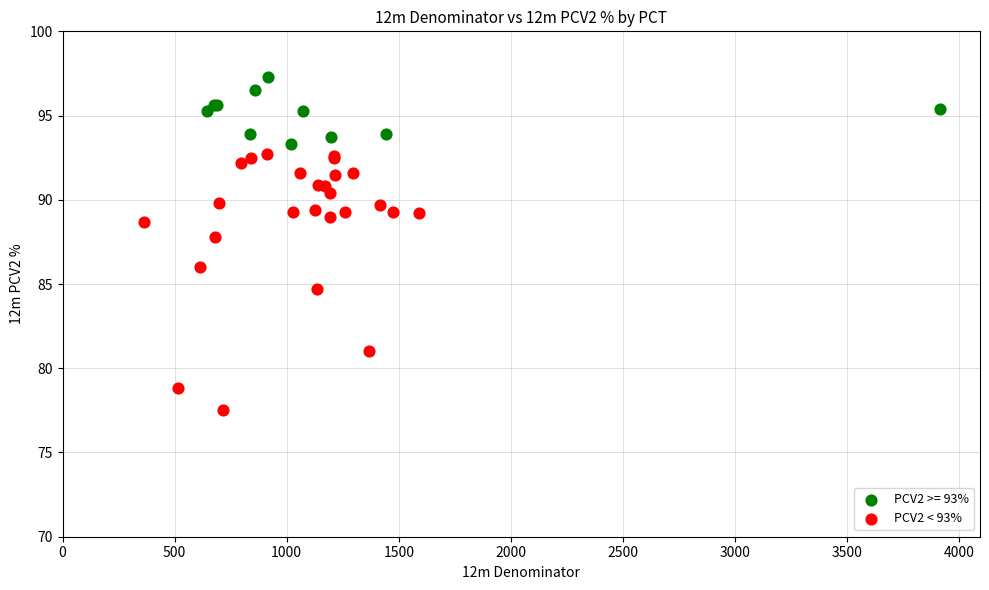

Which series has the widest spread of Y values?

PCV2 < 93%